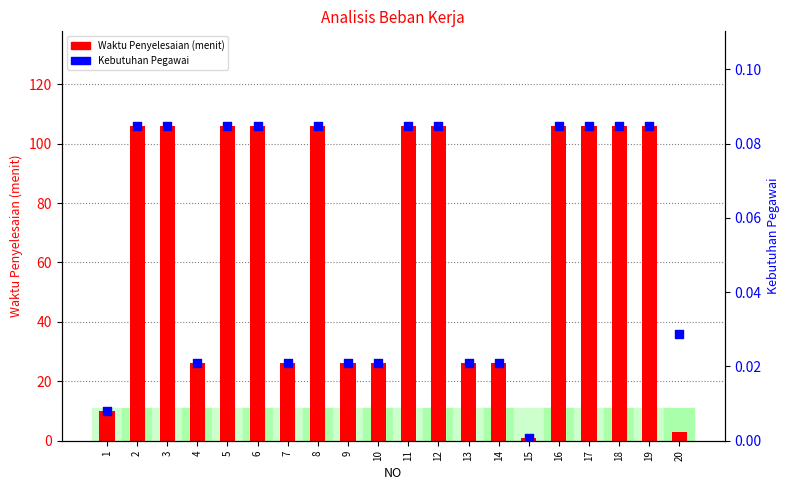

At how many categories does at least one series exceed 31?

11